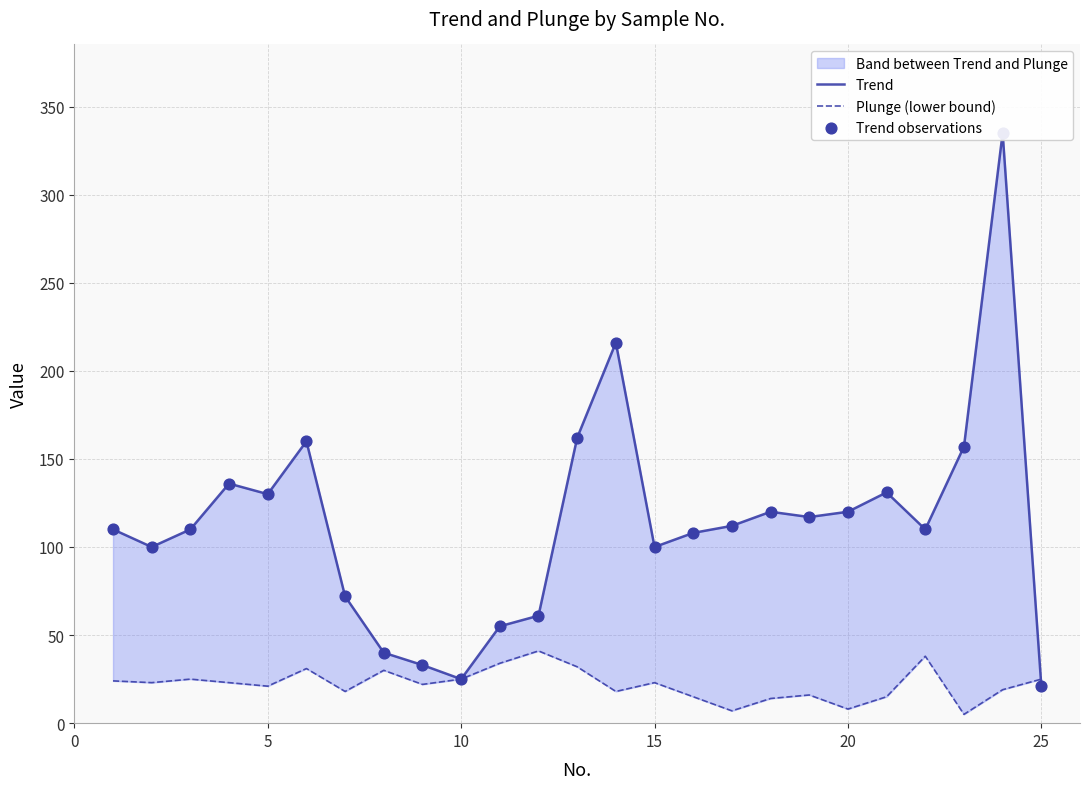

Is the value of Trend at 9 greater than the value of Trend observations at 30?

No